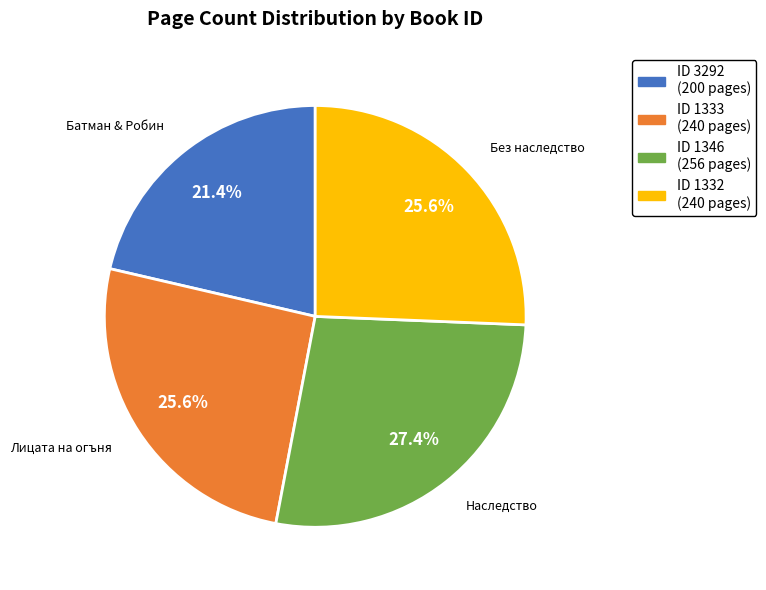

How many segments does this pie chart have?

4